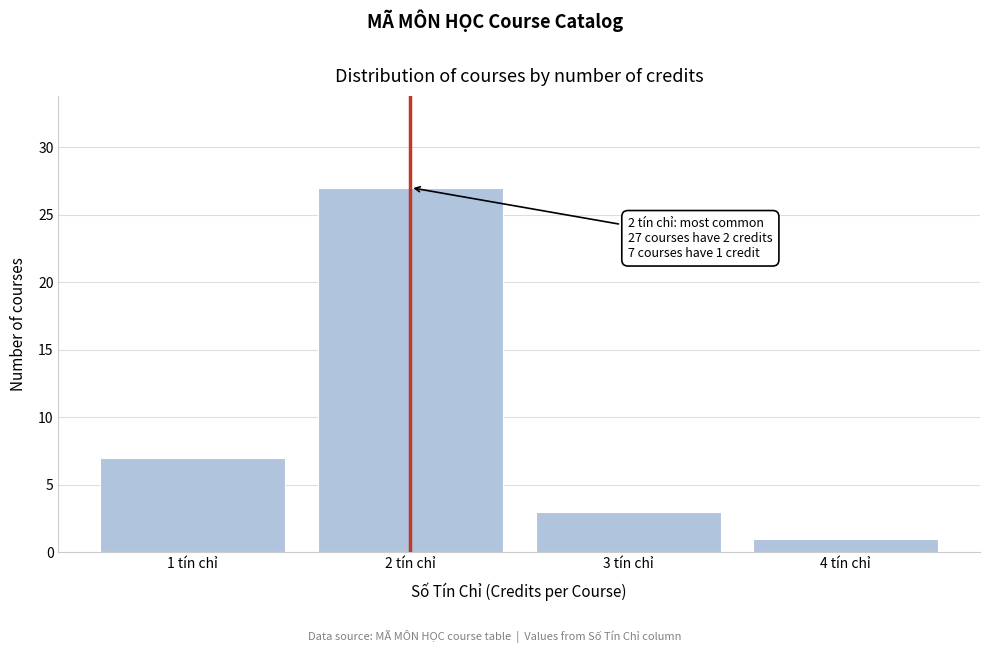

Reading left to right, transcribe all the data shown in this chart.

7	27	3	1